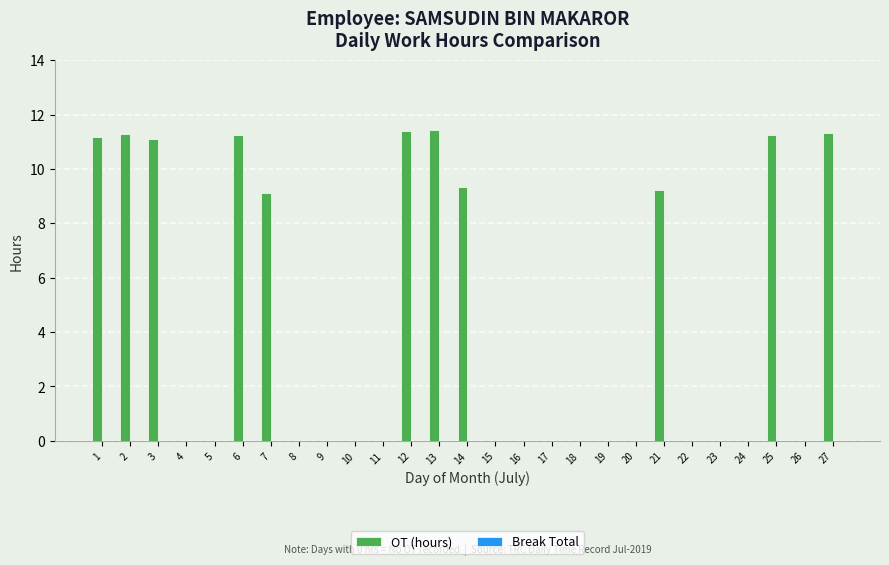

The value at 9 is -5.4. True or false?

False